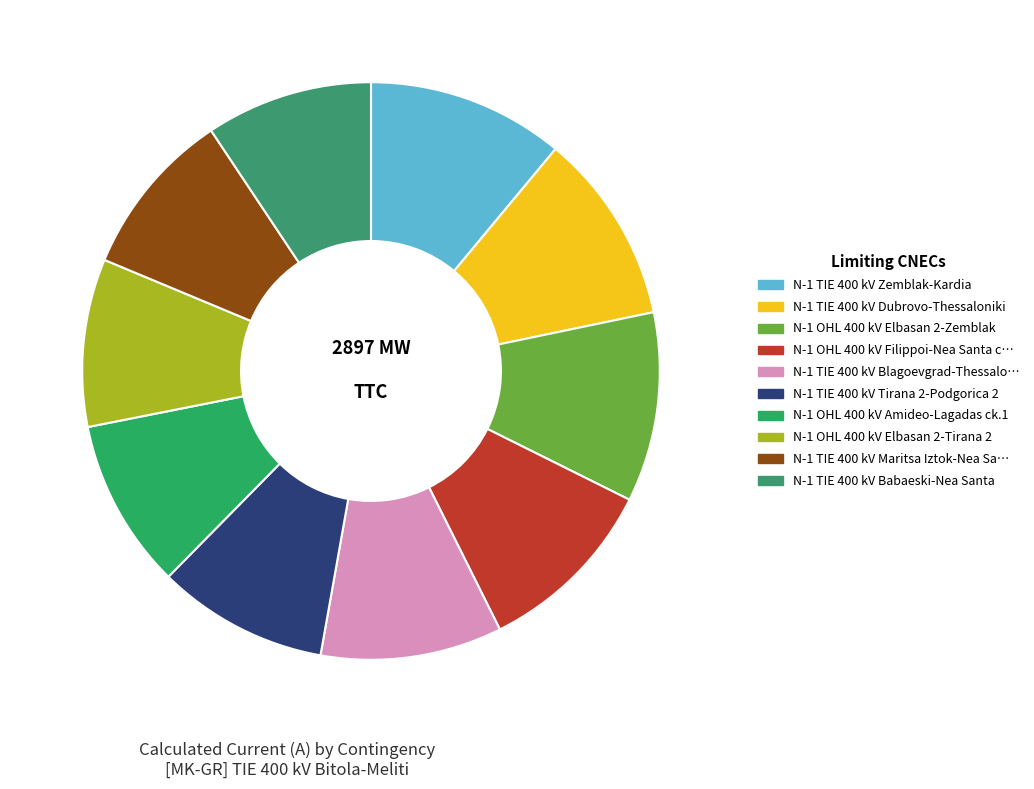

How many slices are in this pie chart?

10